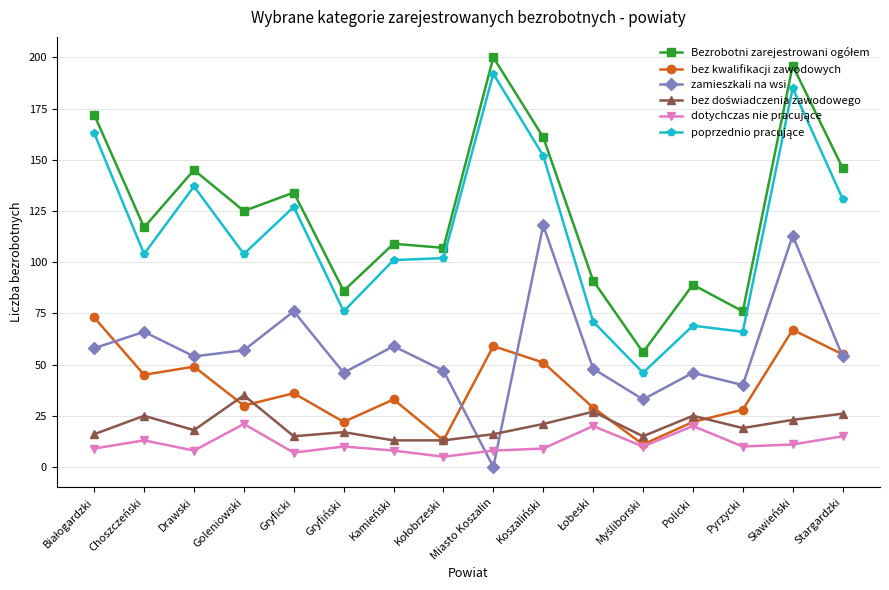

What is the total value across all series at Choszczeński?

370